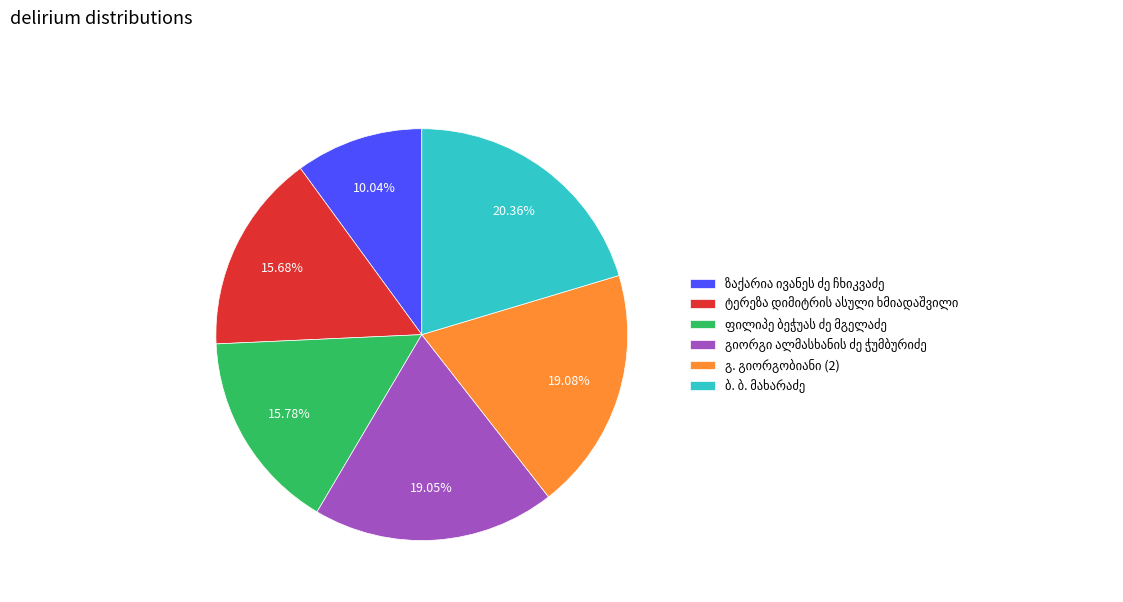

Is there any slice that represents more than half of the pie?

No